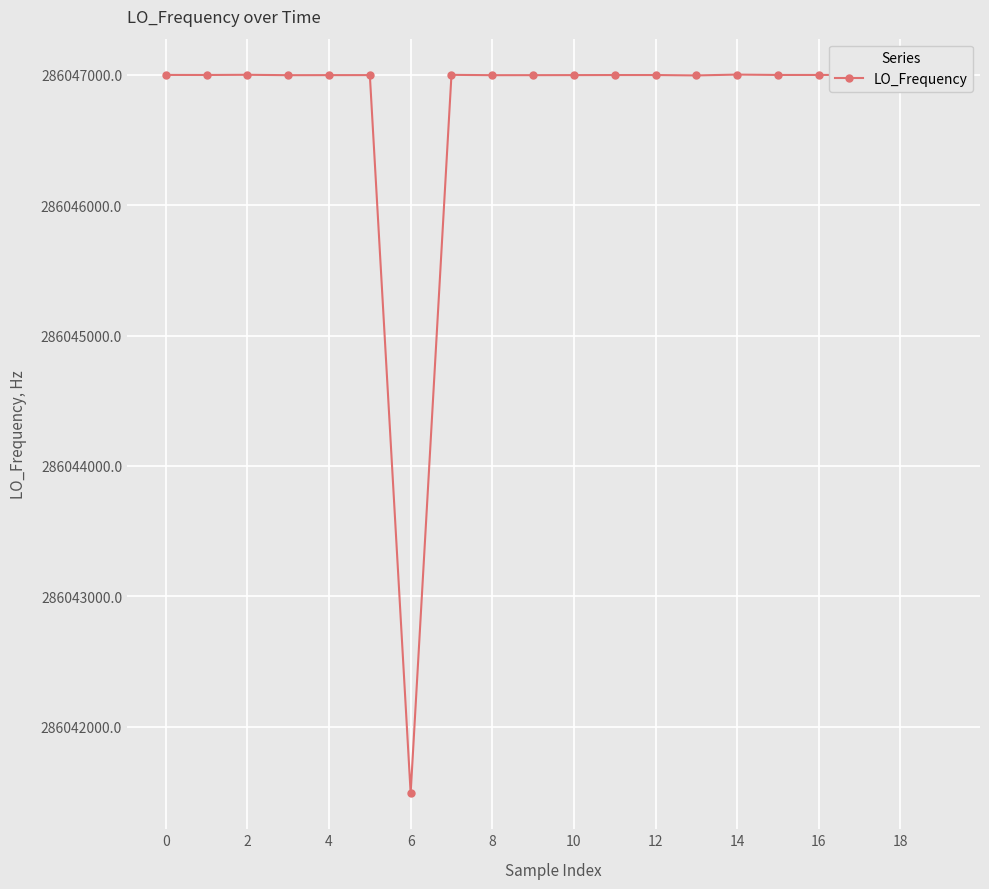

What is the difference between the maximum and minimum values?

5507.9